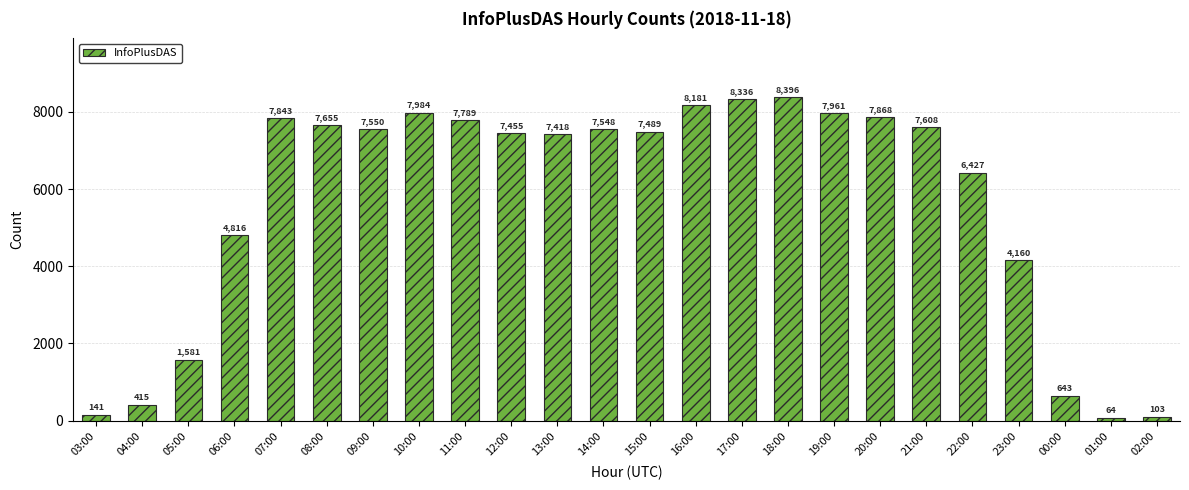

What is the difference between the values at 01:00 and 02:00?

39